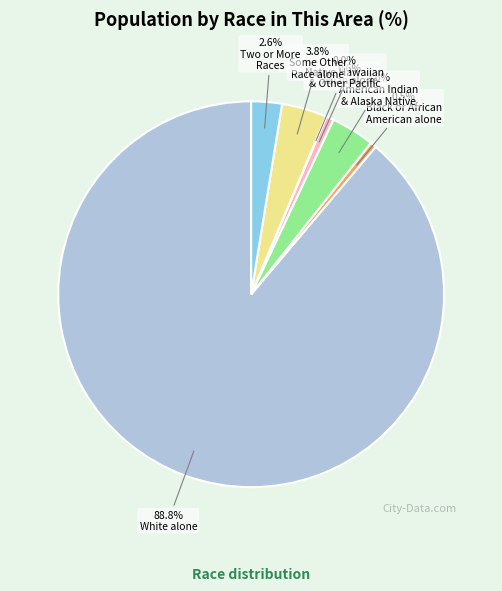

Is there a majority slice in this chart?

Yes